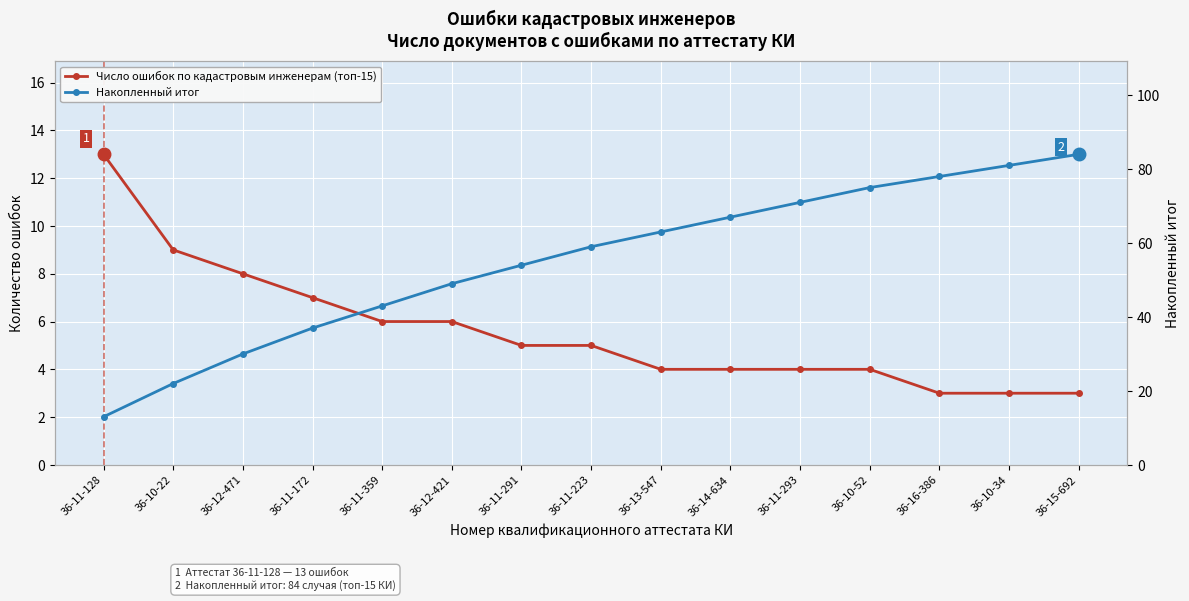

What is the lowest value of the Число ошибок по кадастровым инженерам (топ-15) series?

3